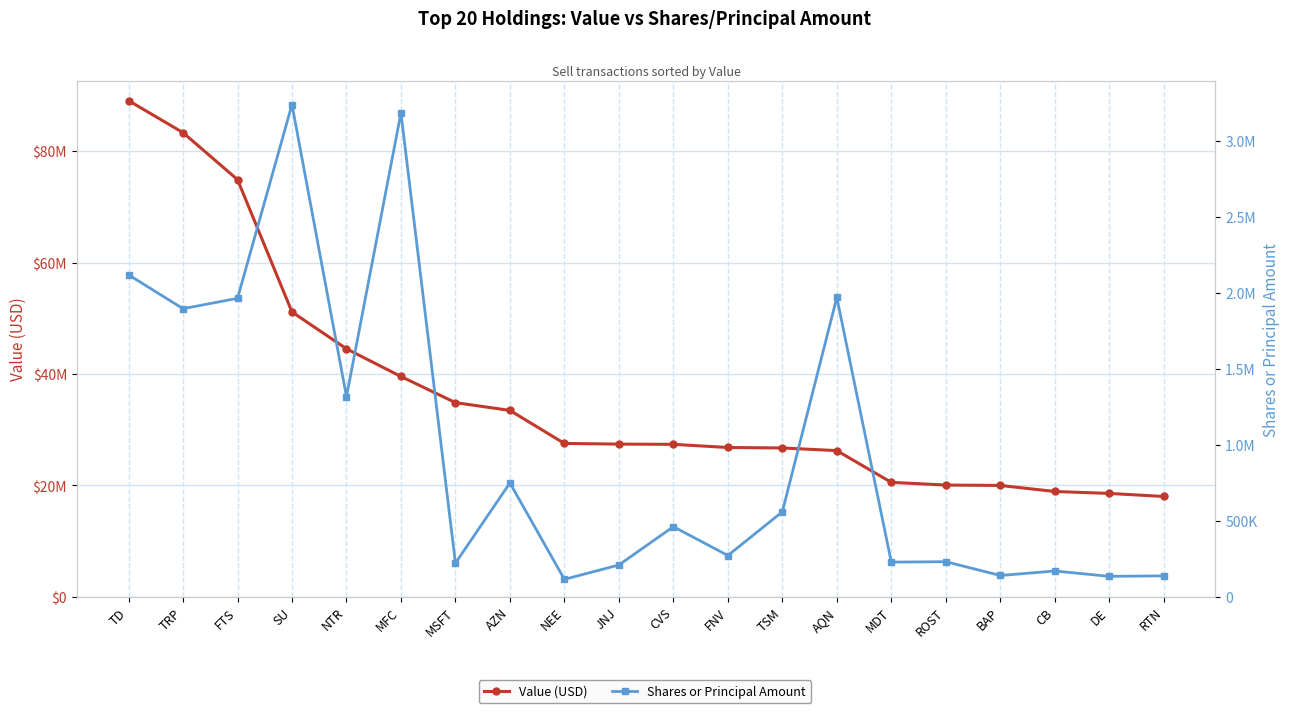

How many series are shown in this chart?

2